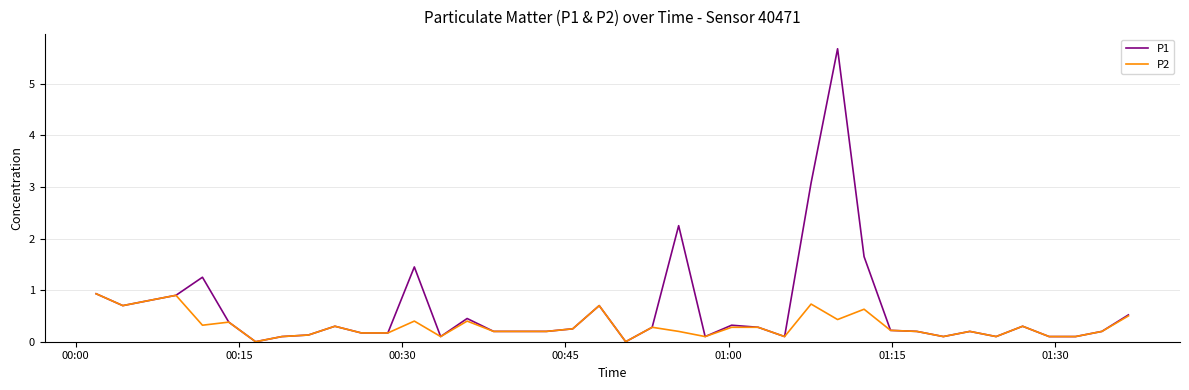

List the series in order of their overall mean, highest first.

P1, P2